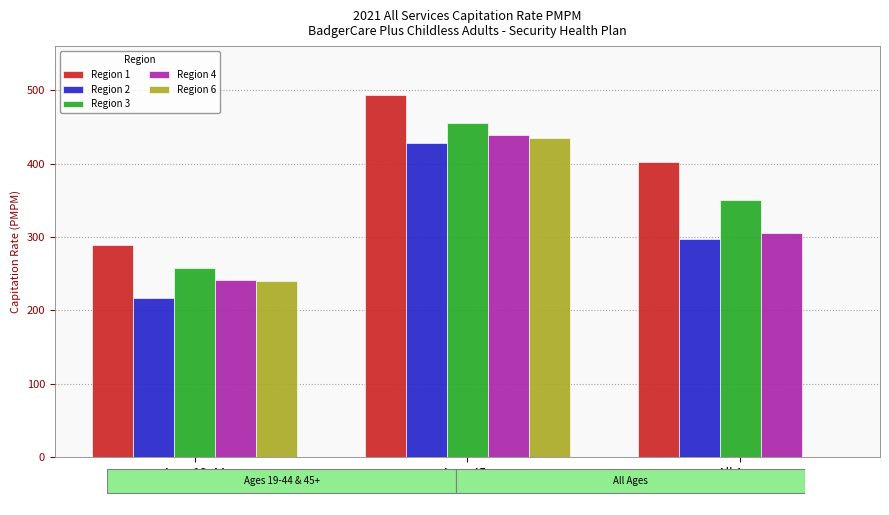

Which series has the largest total across all categories?

Region 1